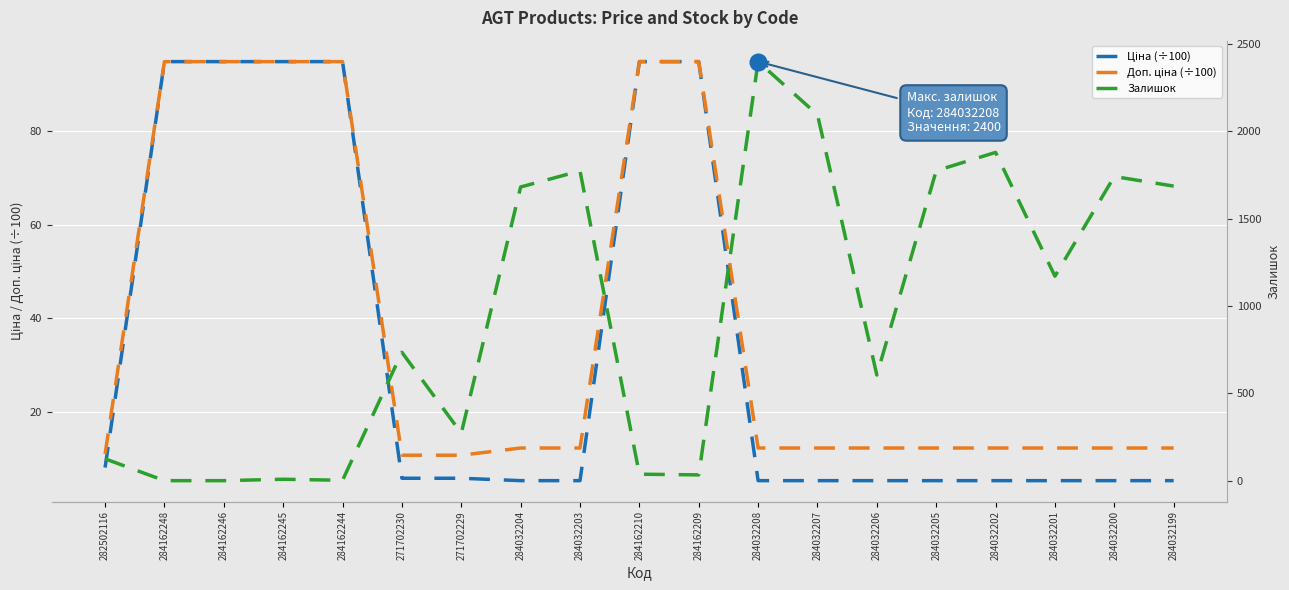

Which series has the largest total across all categories?

Залишок